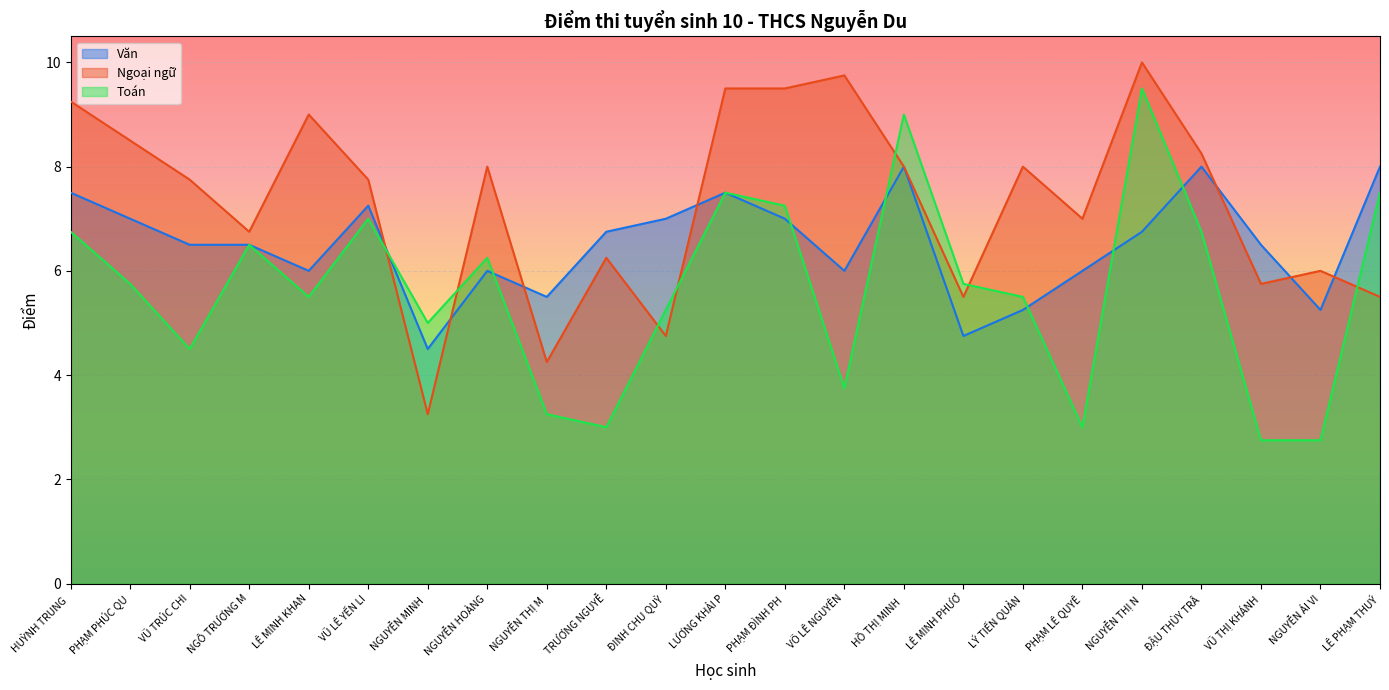

What is the spread (max minus min) of values at PHẠM ĐÌNH PH?

2.5